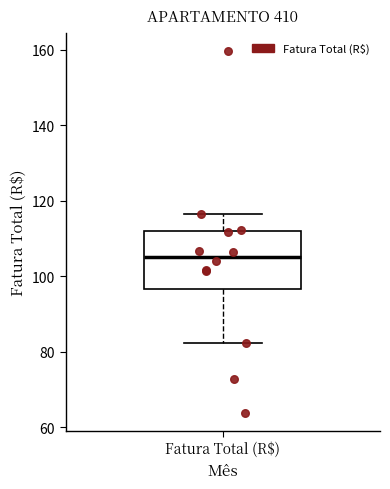

Read this box plot against the y-axis: the position of the median line, the range covered by the box, and the ends of both whiskers. The values are not printed on the chart, so give them approximately, as read against the axis.

median 106, box 96 to 112, whiskers 82 to 116